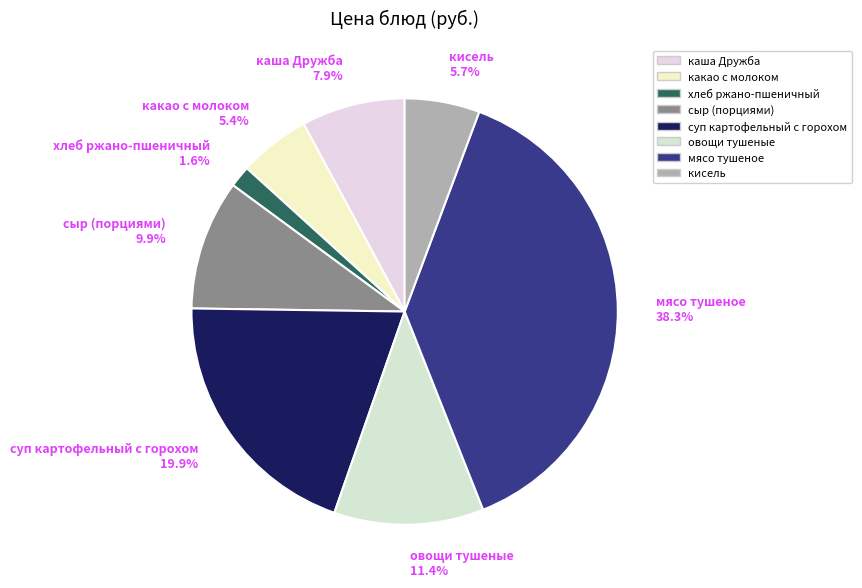

Count the number of slices in the pie.

8